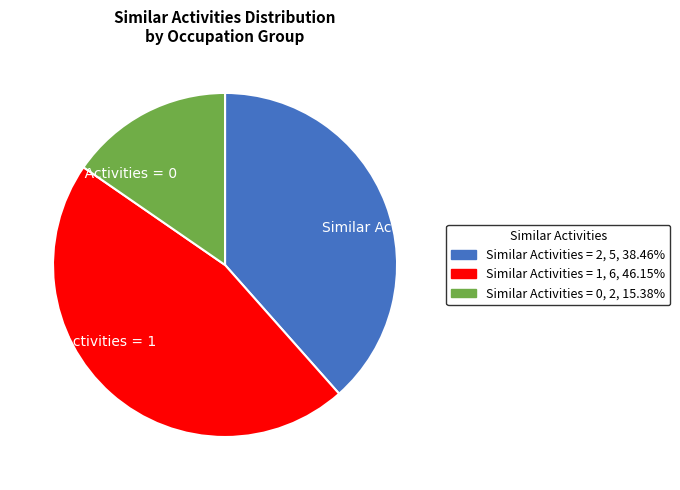

Is there a majority slice in this chart?

No